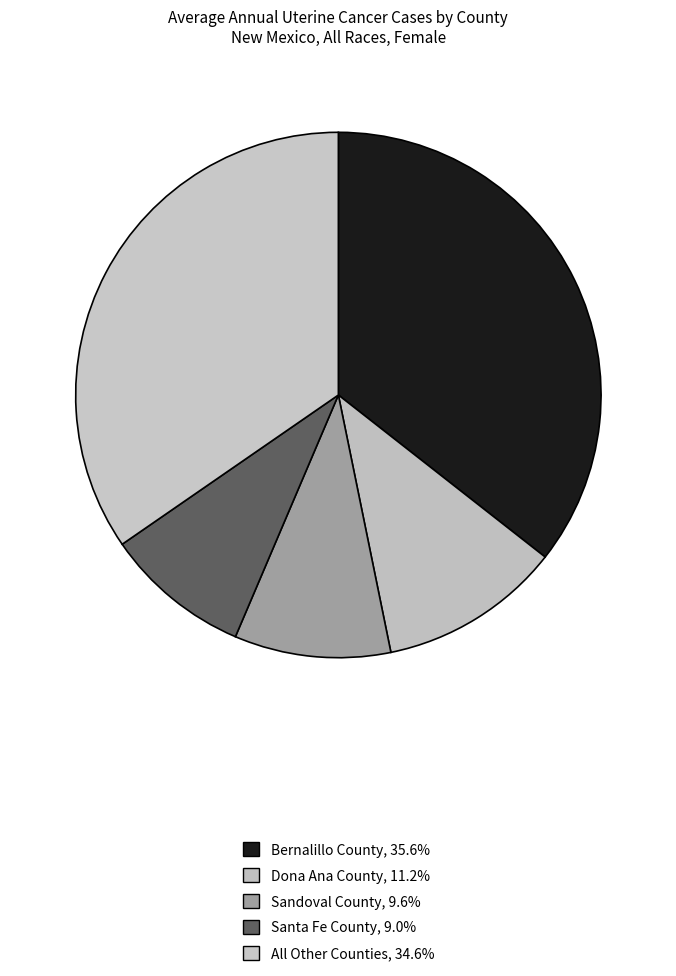

How many slices are in this pie chart?

5